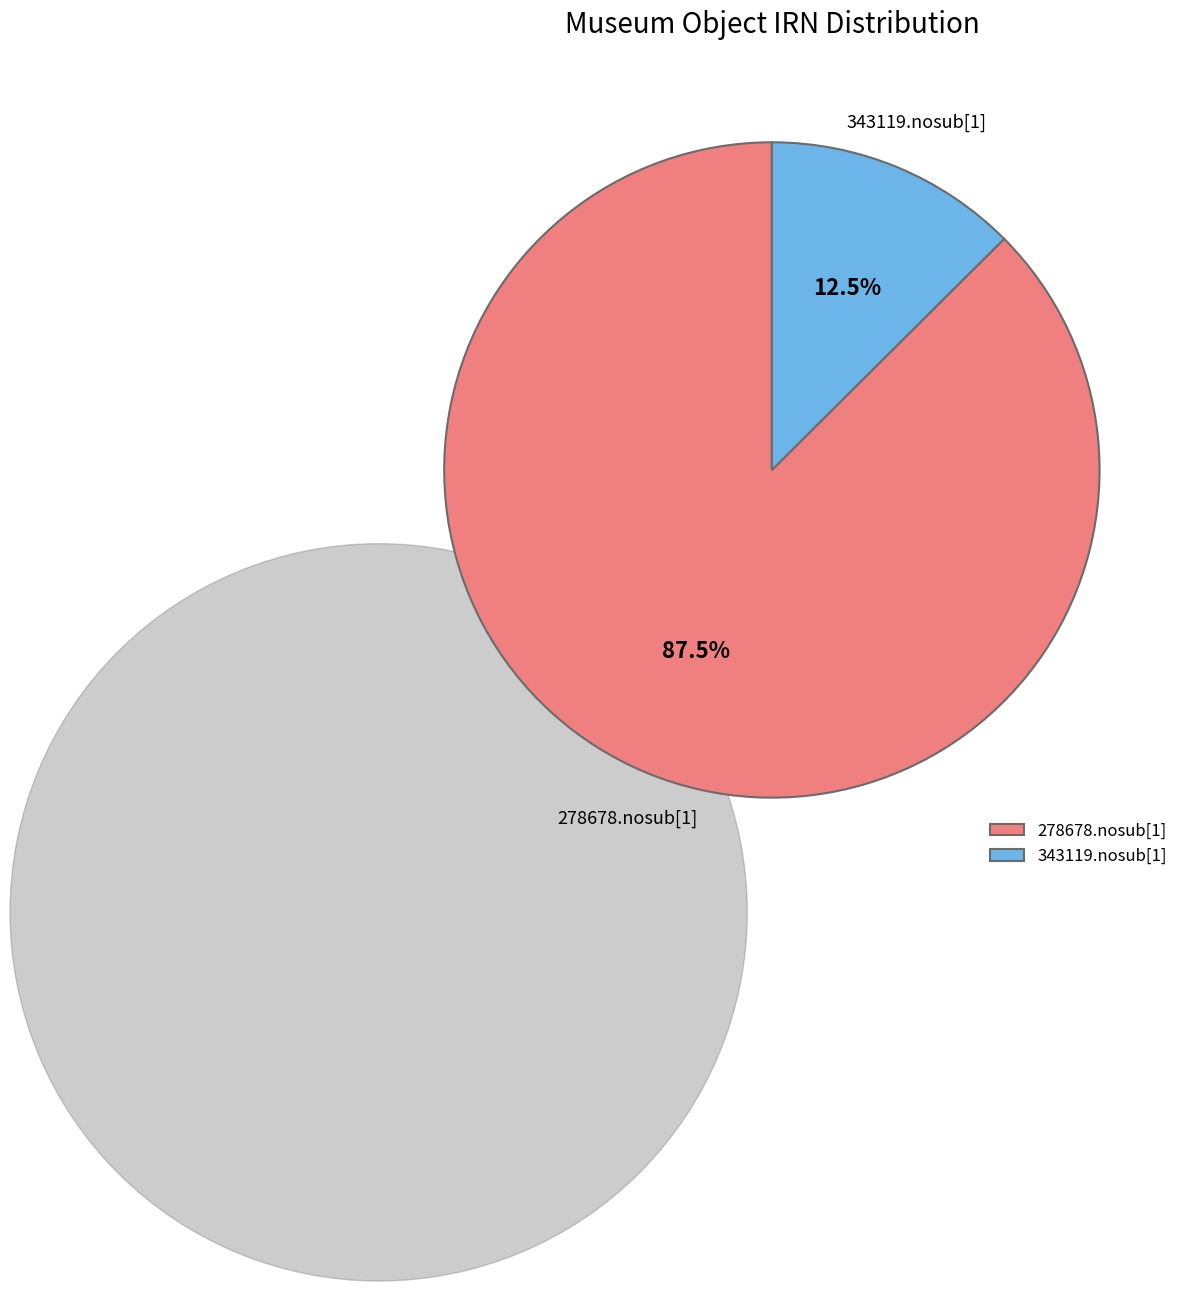

Combined, what portion of the pie is 278678.nosub[1] and 343119.nosub[1]?

100.0%